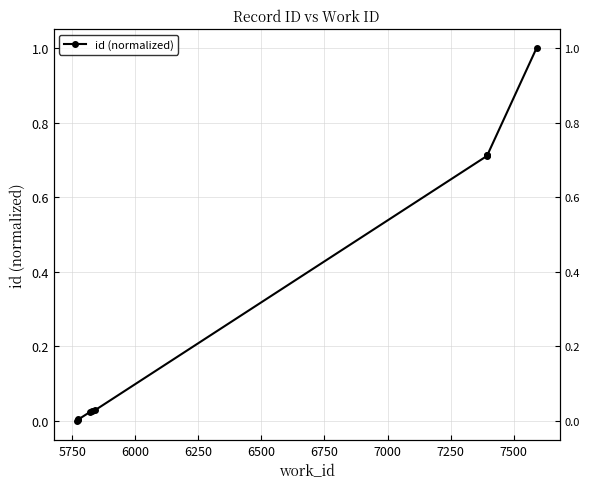

What is the greatest value displayed?

1.0